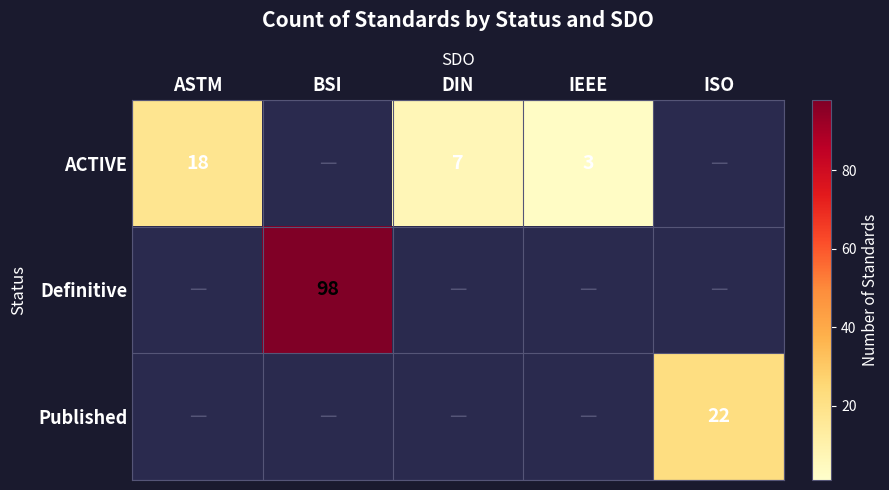

Count the number of data series in this chart.

3